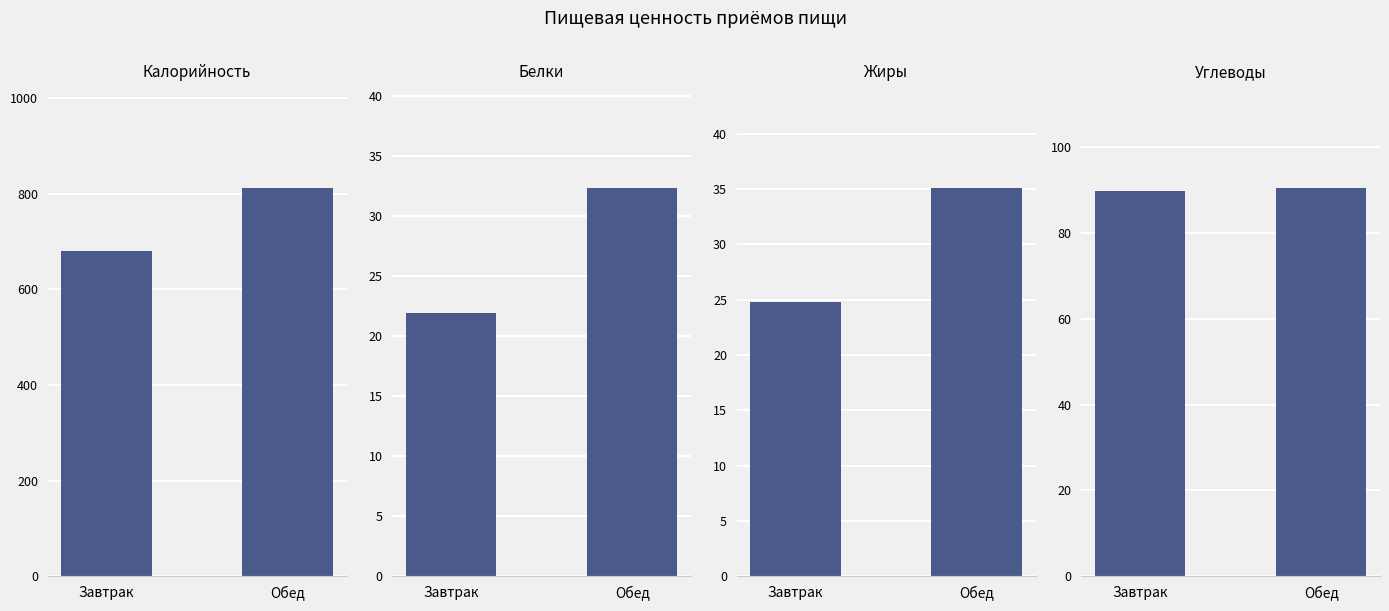

The value of Белки at Завтрак is 32.6. True or false?

False